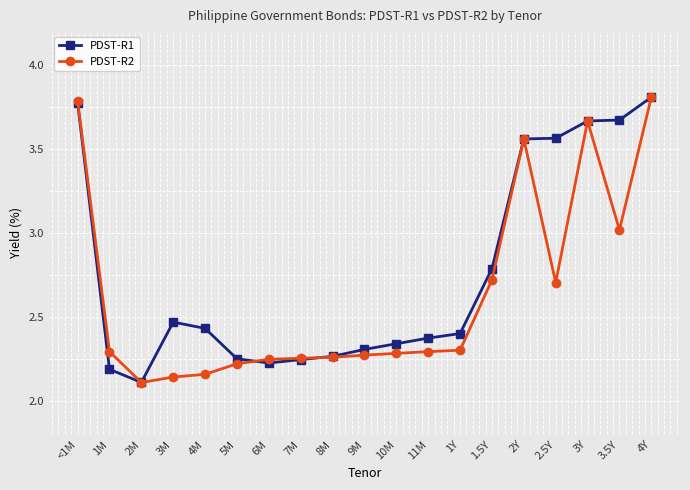

The value of PDST-R2 at 4Y is 3.8. True or false?

True